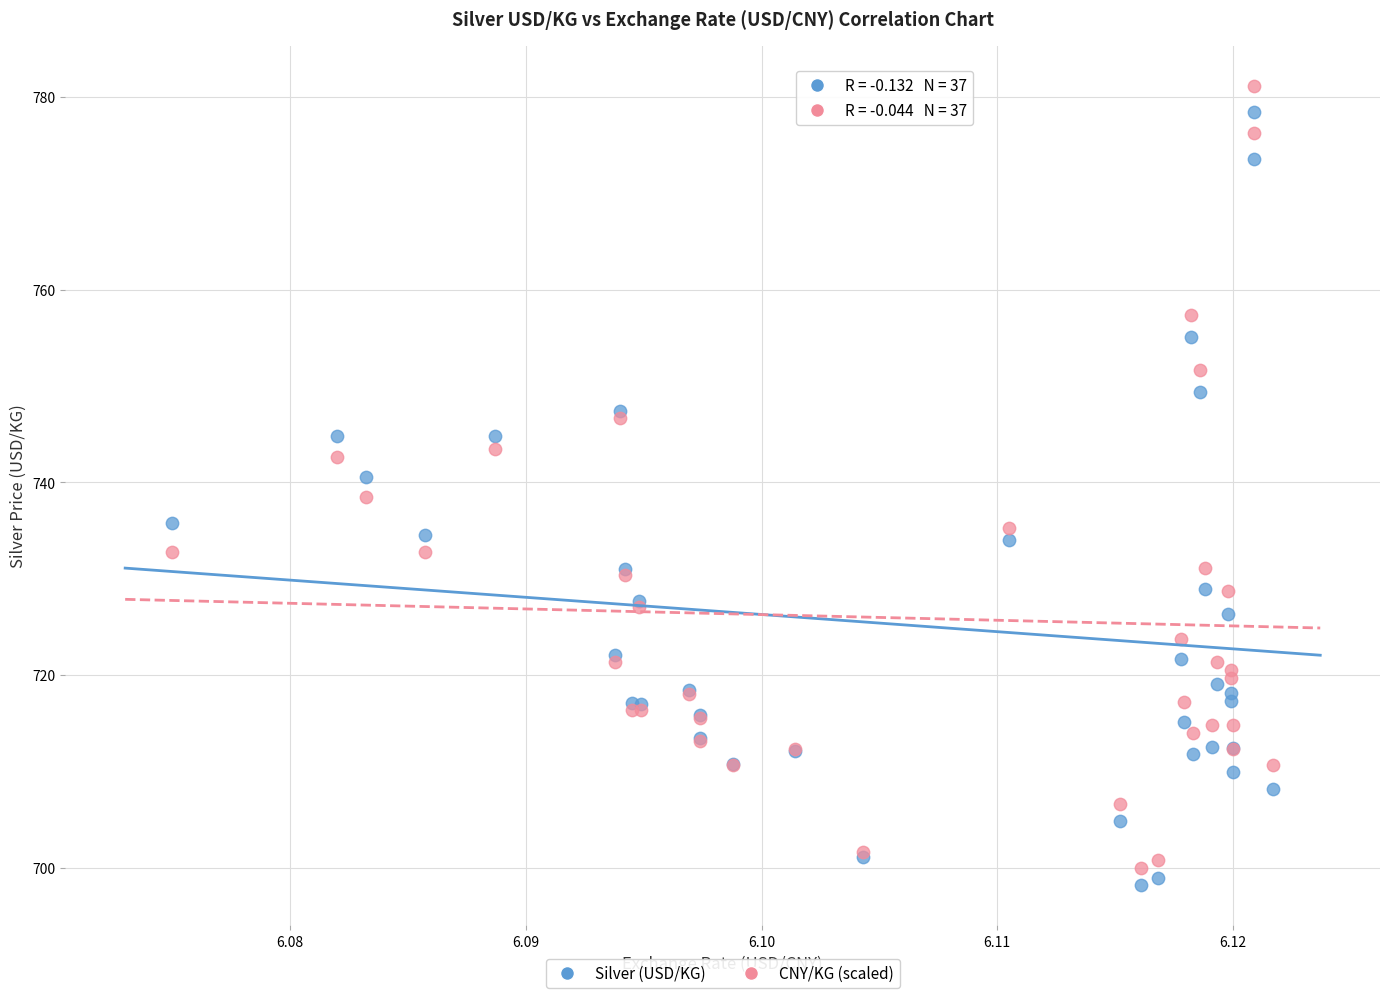

What are all the series names shown in the legend?

Silver (USD/KG), CNY/KG (scaled)